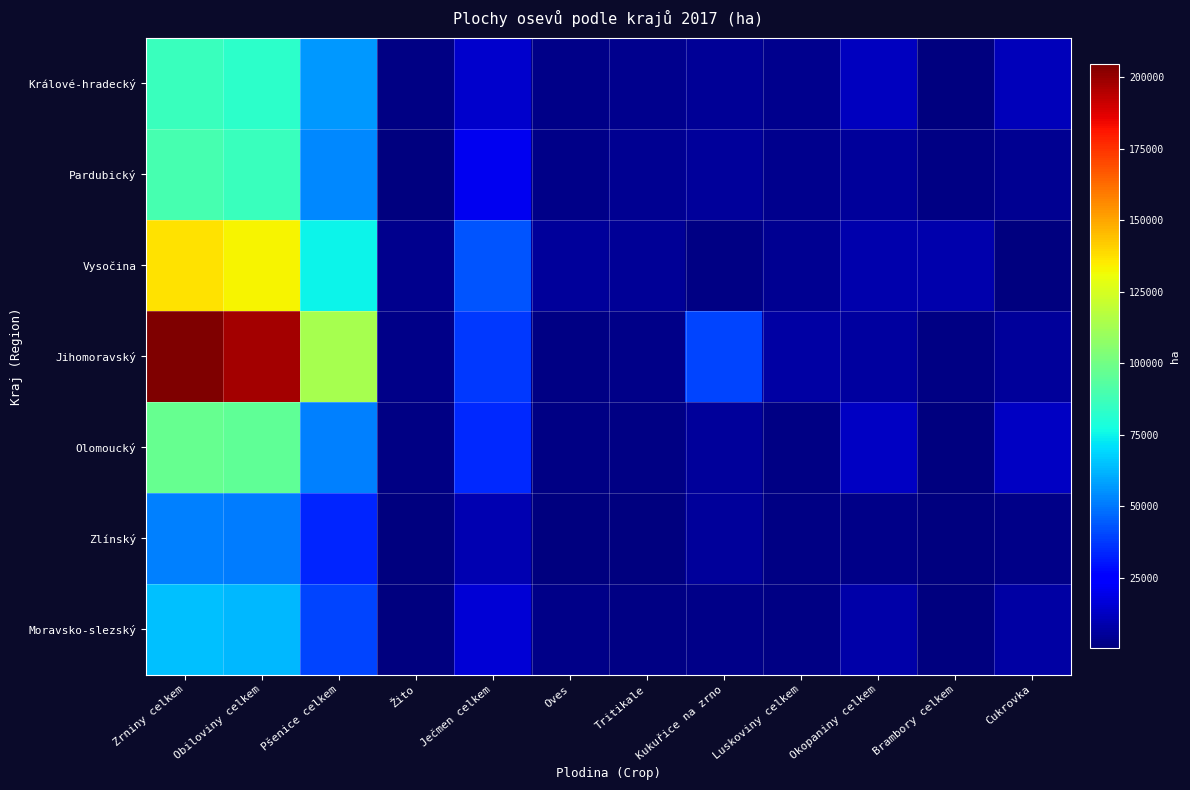

What is the greatest value displayed?

204558.7